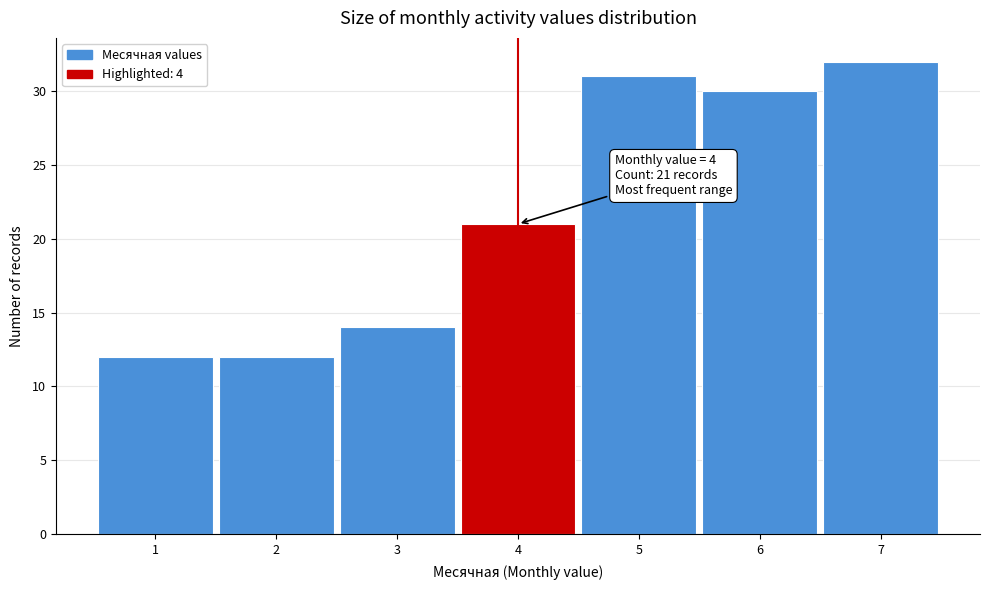

Over which range of the x-axis is the bar tallest?

6.5 to 7.5